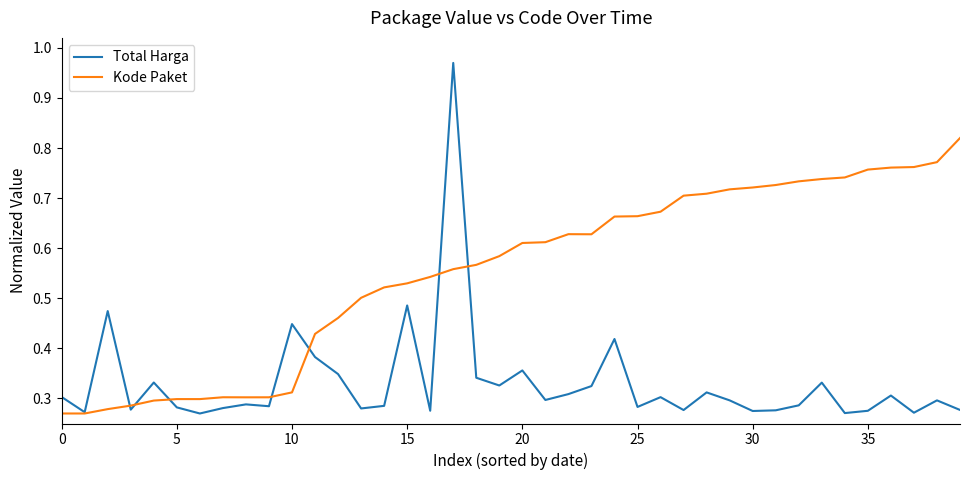

Rank the series by their average value, from lowest to highest.

Total Harga, Kode Paket